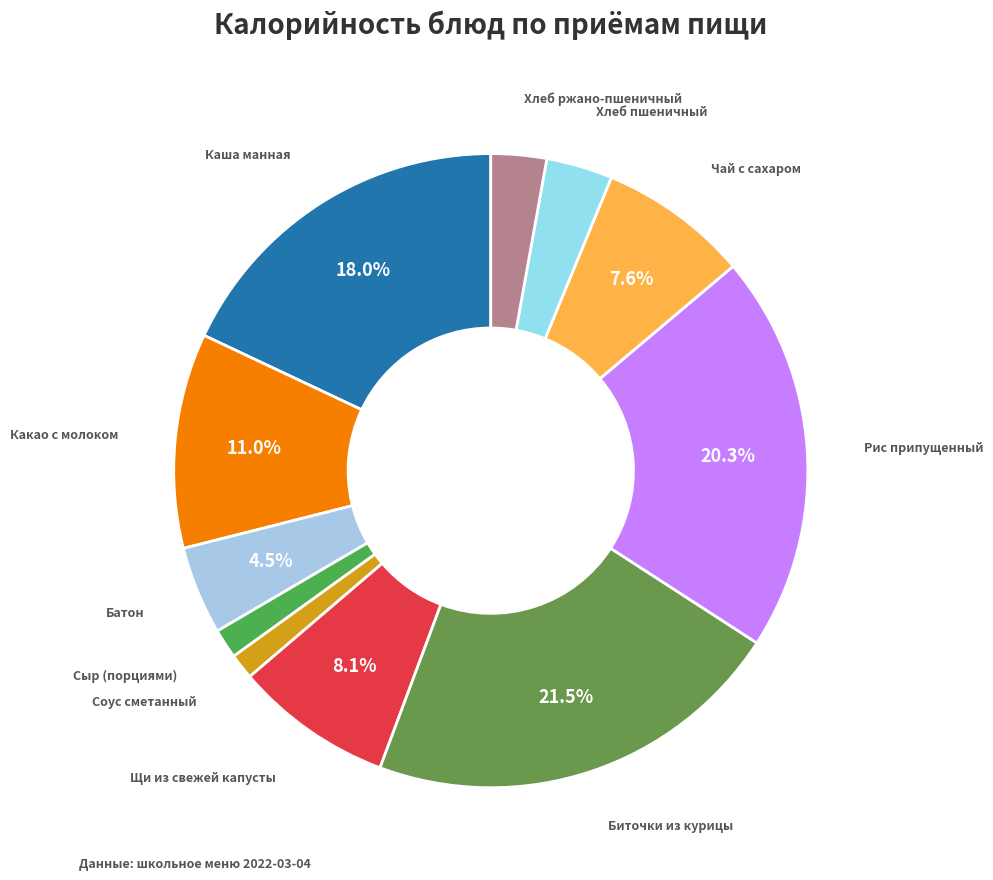

Which slice is the largest?

Биточки из курицы